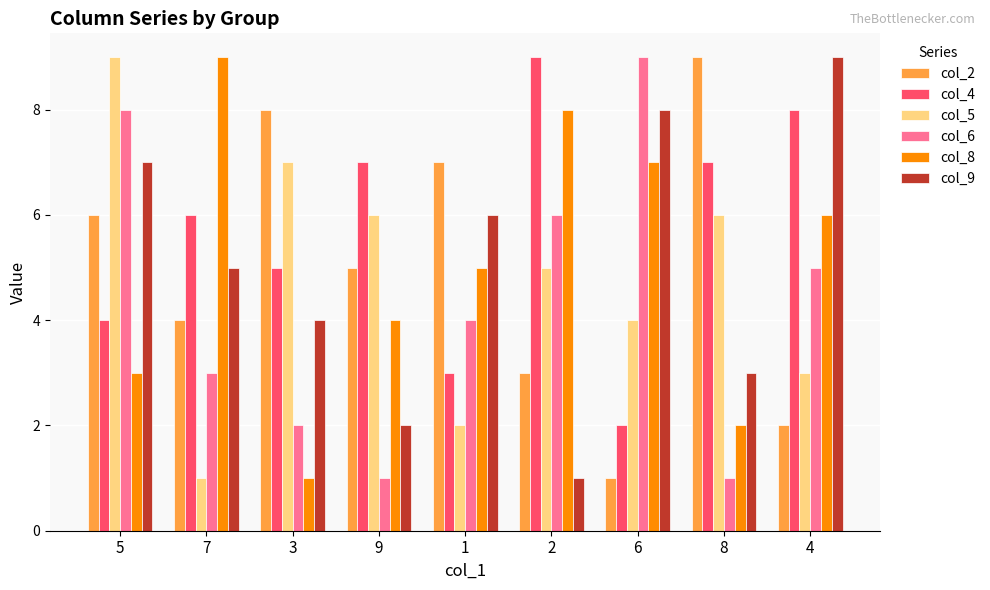

What is the greatest value displayed?

9